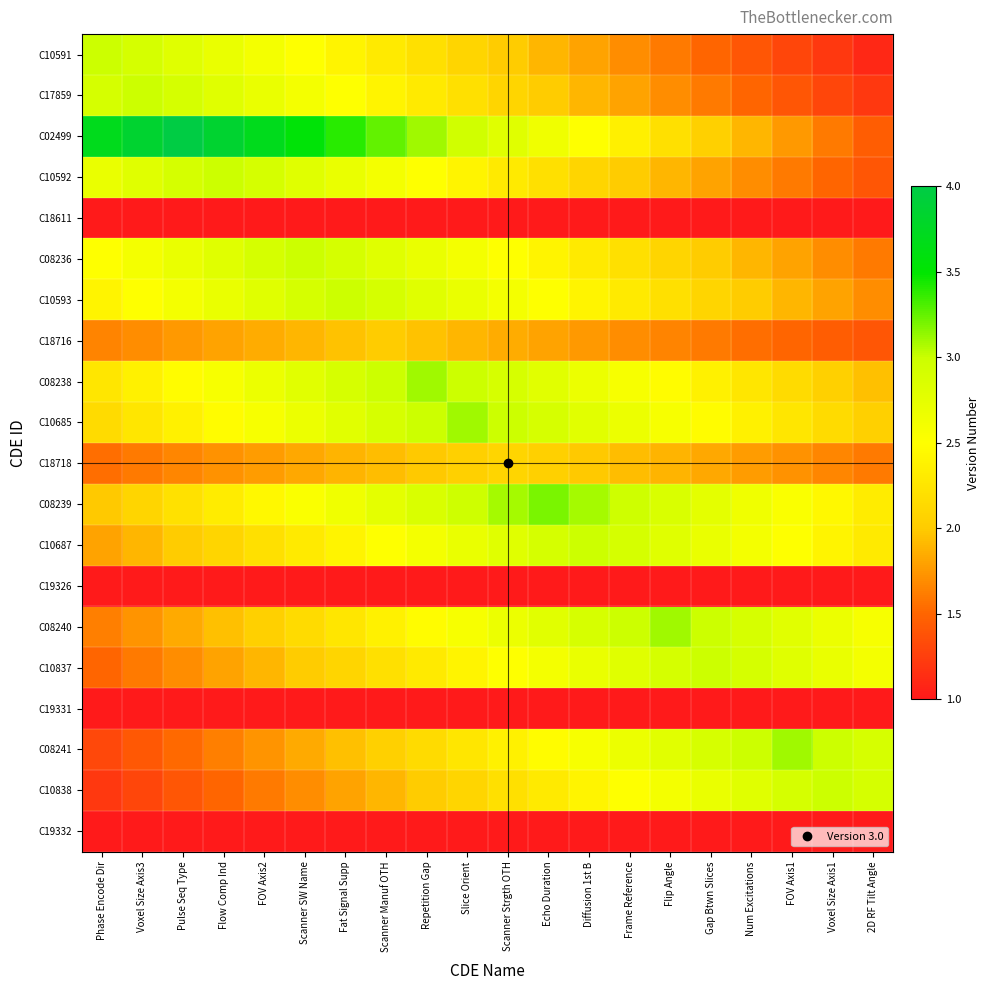

Which has a higher value, Num Excitations or Voxel Size Axis3?

Voxel Size Axis3